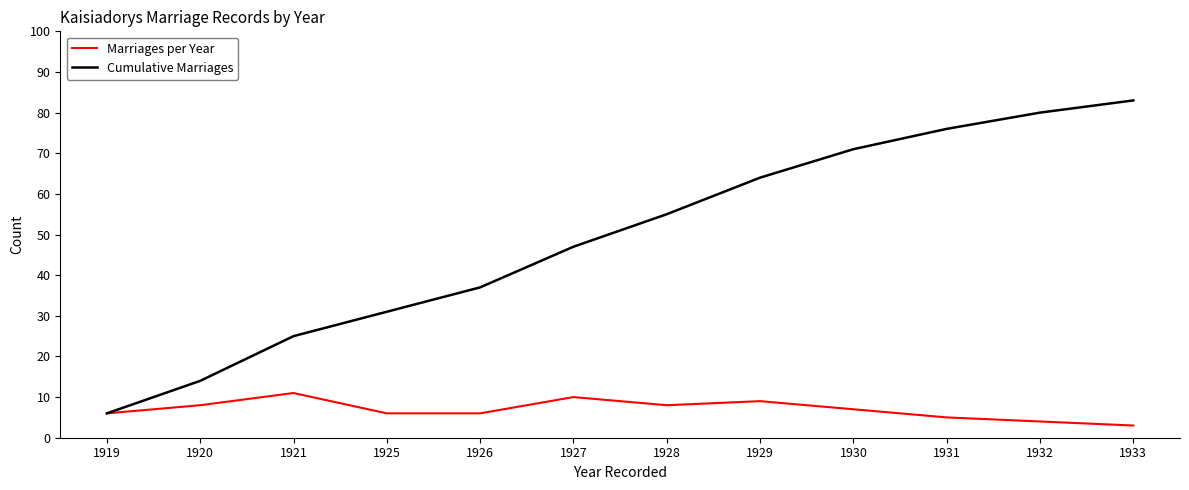

The value of Marriages per Year at 1925 is 2. True or false?

False